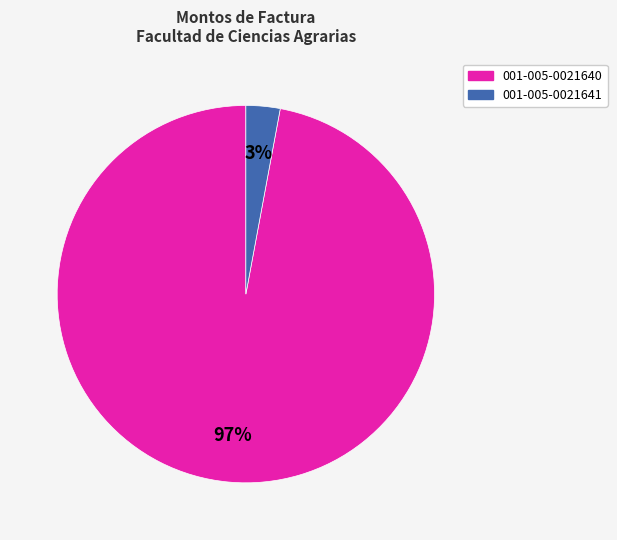

Count the number of slices in the pie.

2